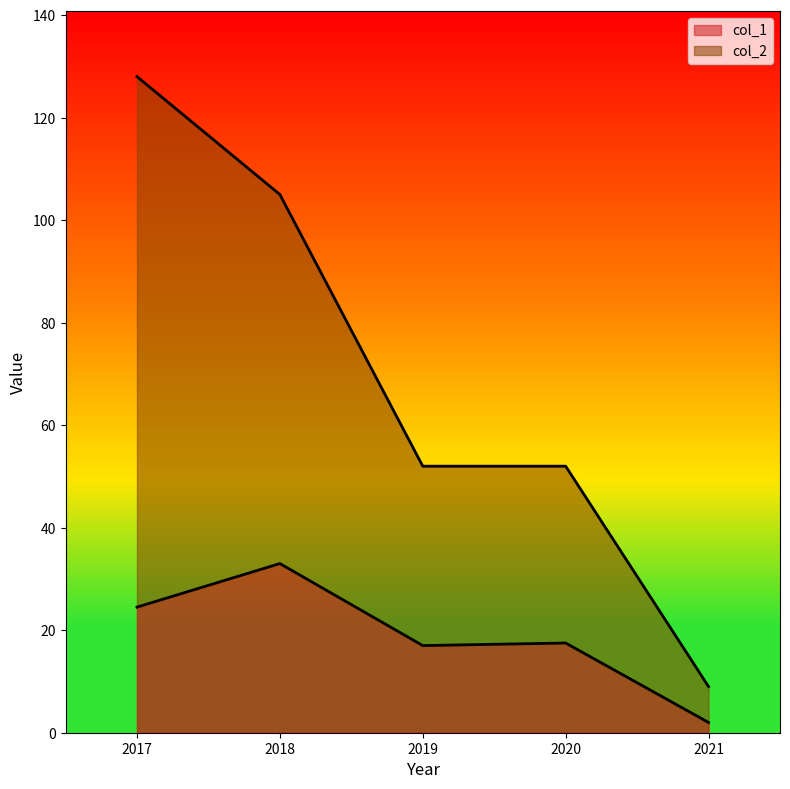

What is the sum of the col_1 values at 2019 and 2018?

50.0